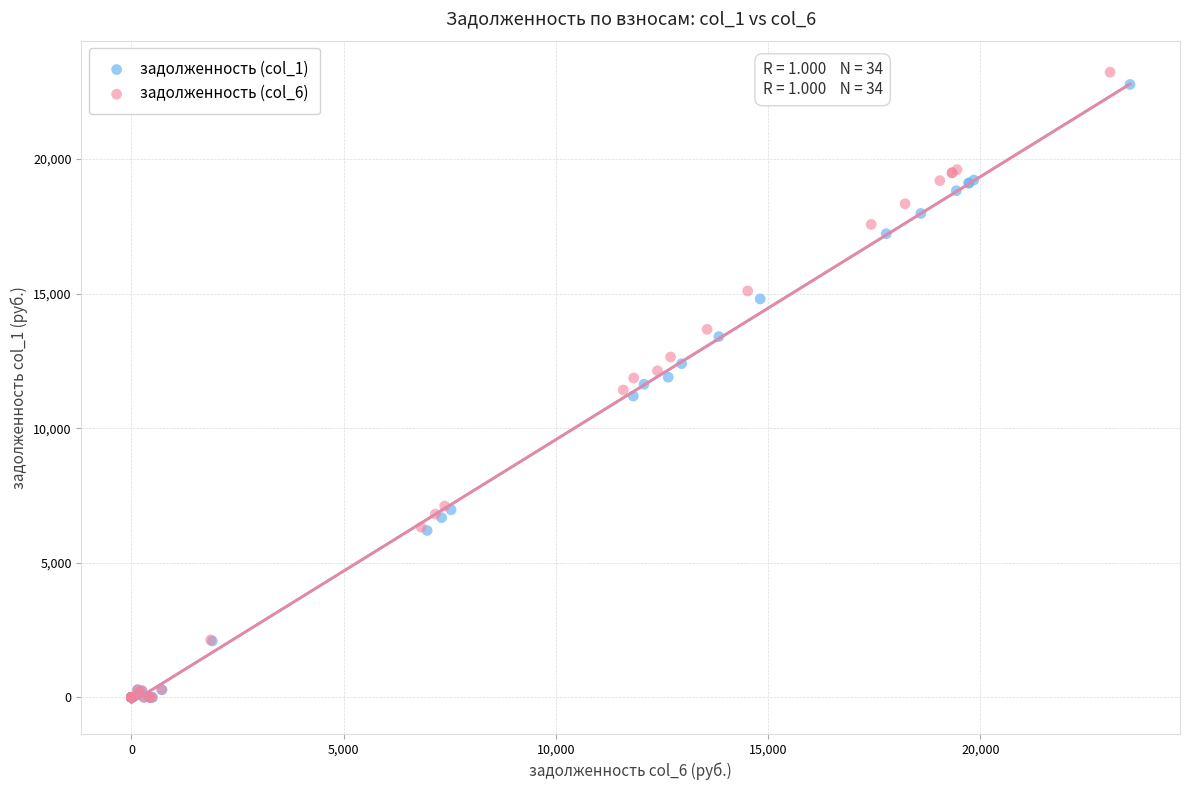

Which series has the widest spread of Y values?

задолженность (col_6)